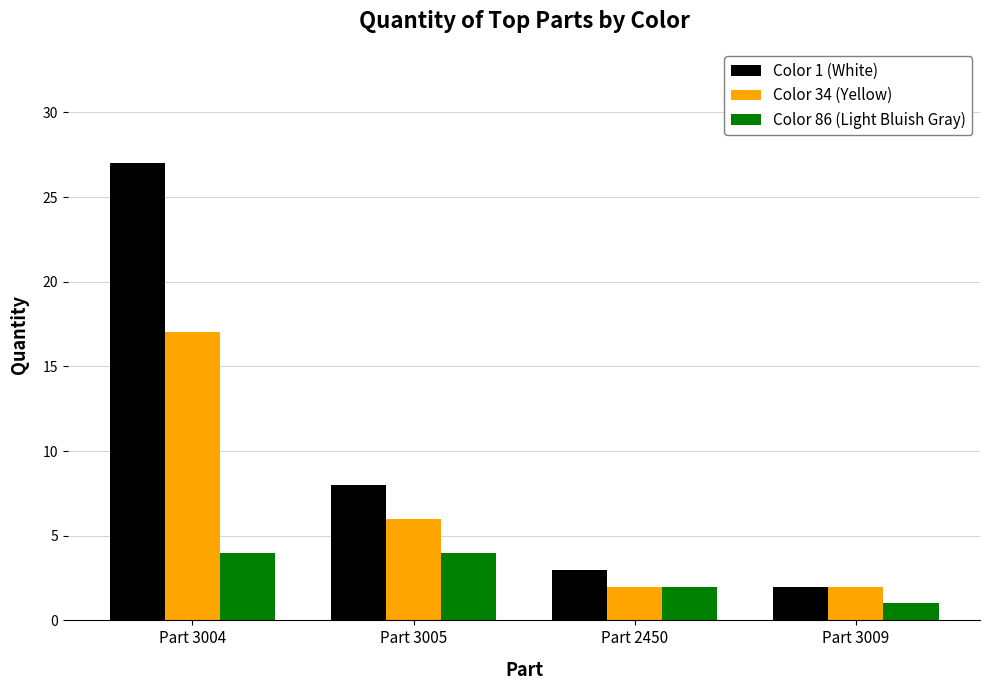

At which category is the sum across all series the highest?

Part 3004